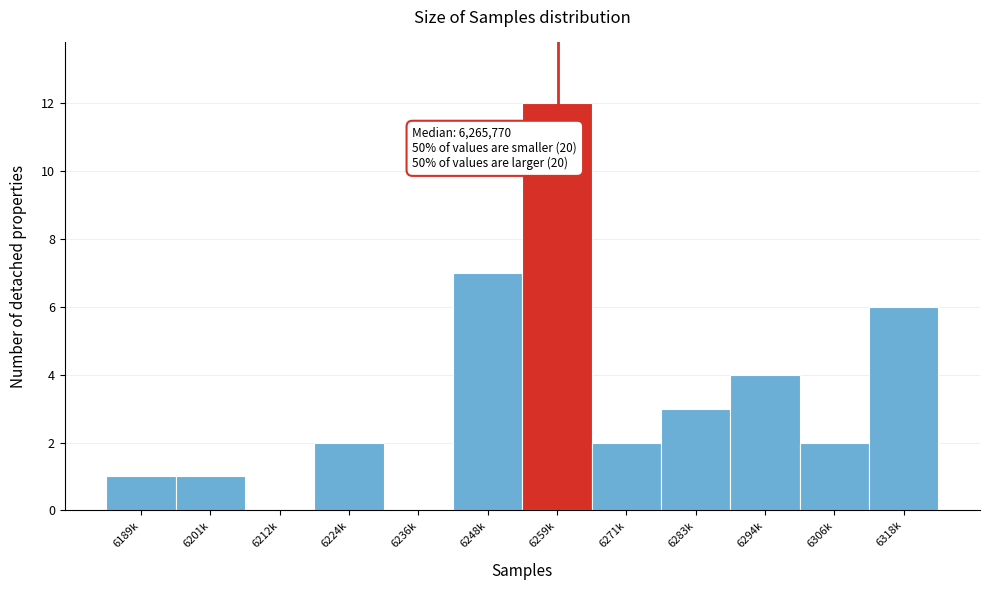

Reading right to left, extract all data points from this chart.

6318k=6	6306k=2	6294k=4	6283k=3	6271k=2	6259k=12	6248k=7	6236k=0	6224k=2	6212k=0	6201k=1	6189k=1